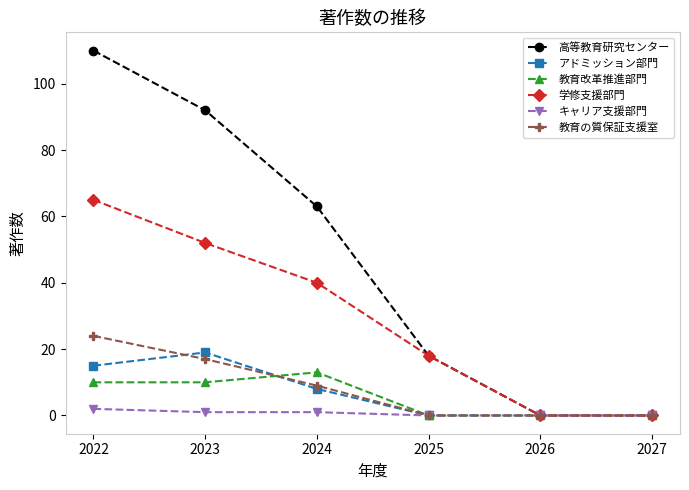

What is the maximum value shown in the chart?

110